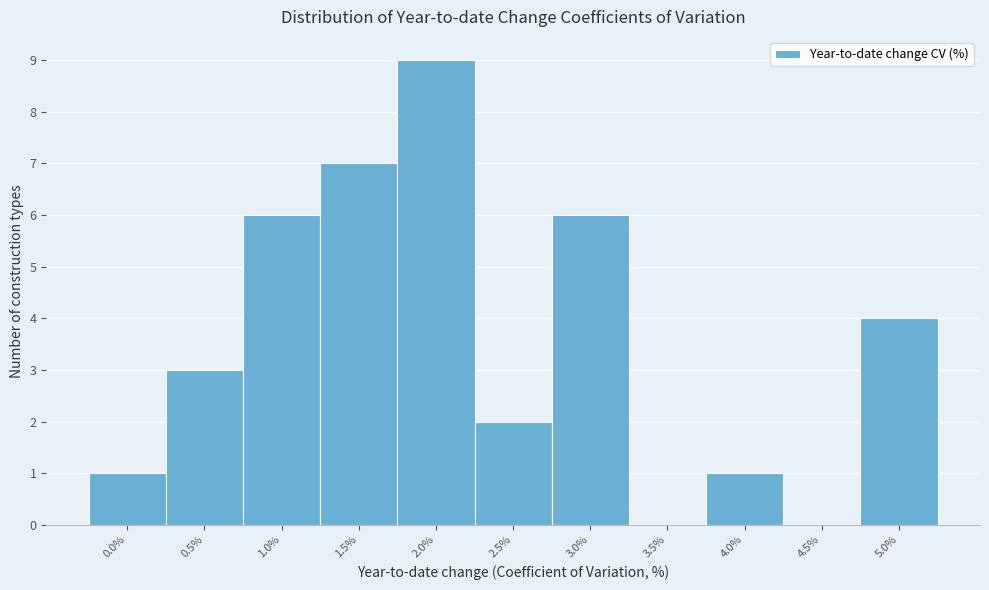

Reading left to right, list all the values displayed in this chart.

0.0%=1	0.5%=3	1.0%=6	1.5%=7	2.0%=9	2.5%=2	3.0%=6	3.5%=0	4.0%=1	4.5%=0	5.0%=4